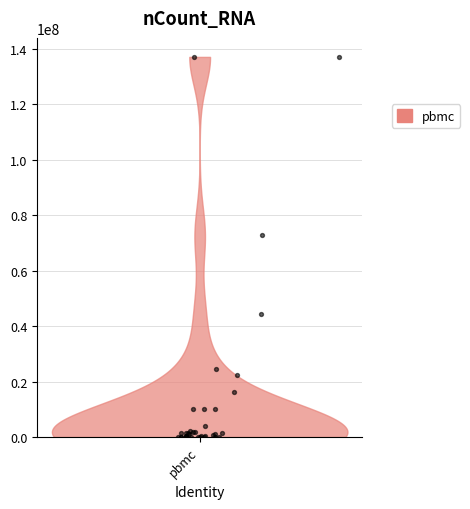

What Y value in the scatter plot is closest to 68500392?

72701446.0